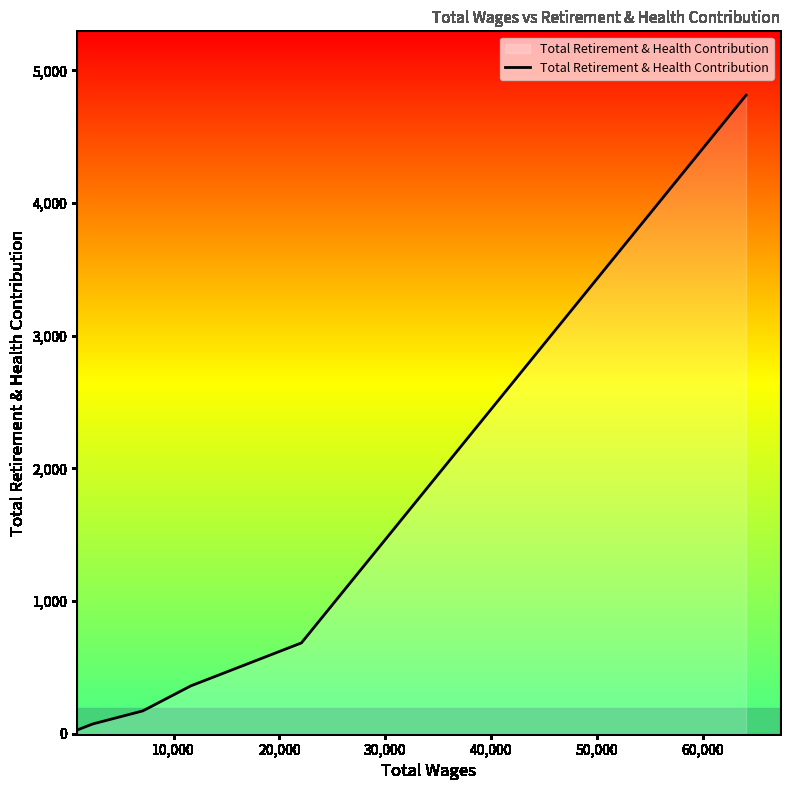

True or false: the data has more than 2 interior local peaks.

False